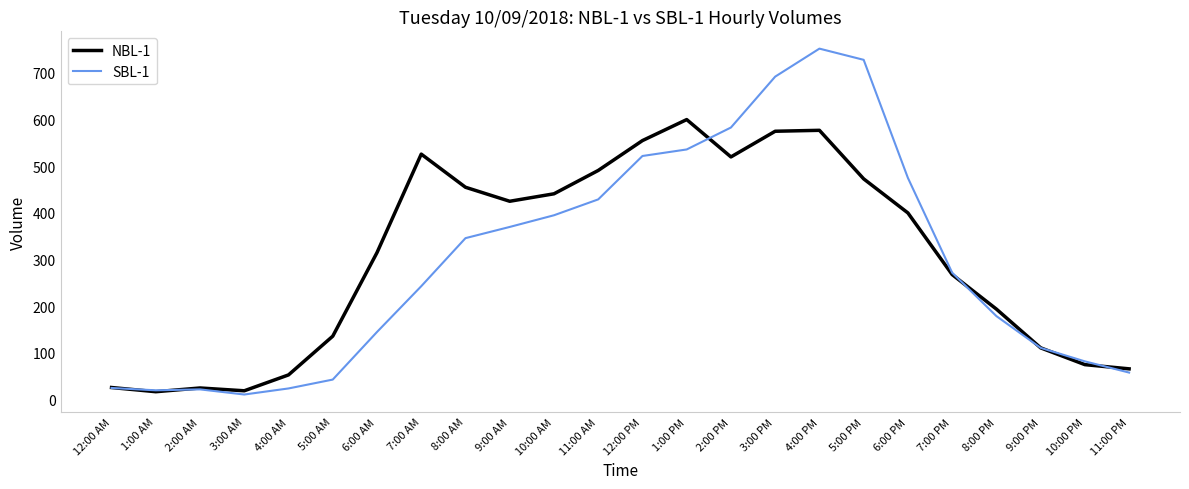

What is the minimum value for NBL-1?

17